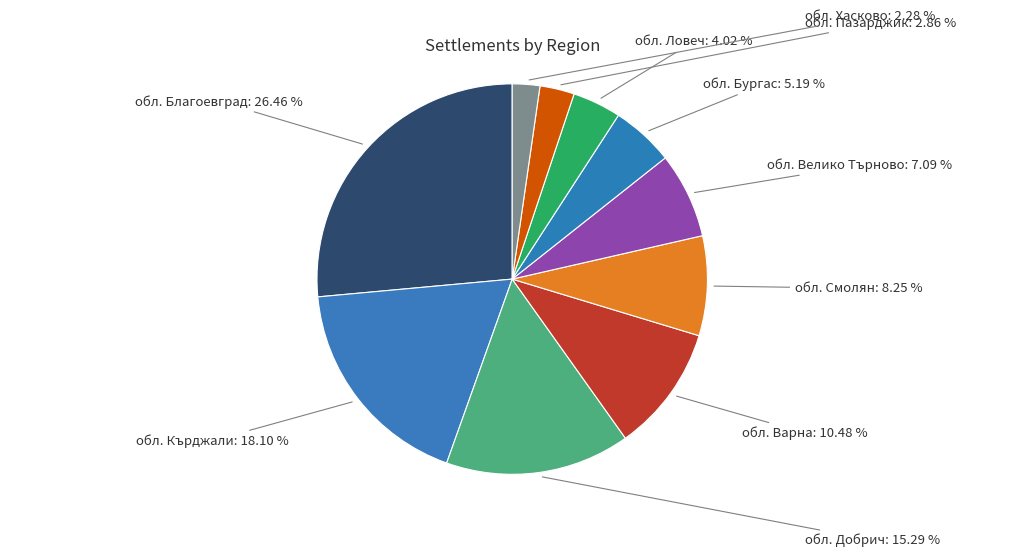

Rank the categories by value from highest to lowest.

обл. Благоевград, обл. Кърджали, обл. Добрич, обл. Варна, обл. Смолян, обл. Велико Търново, обл. Бургас, обл. Ловеч, обл. Пазарджик, обл. Хасково